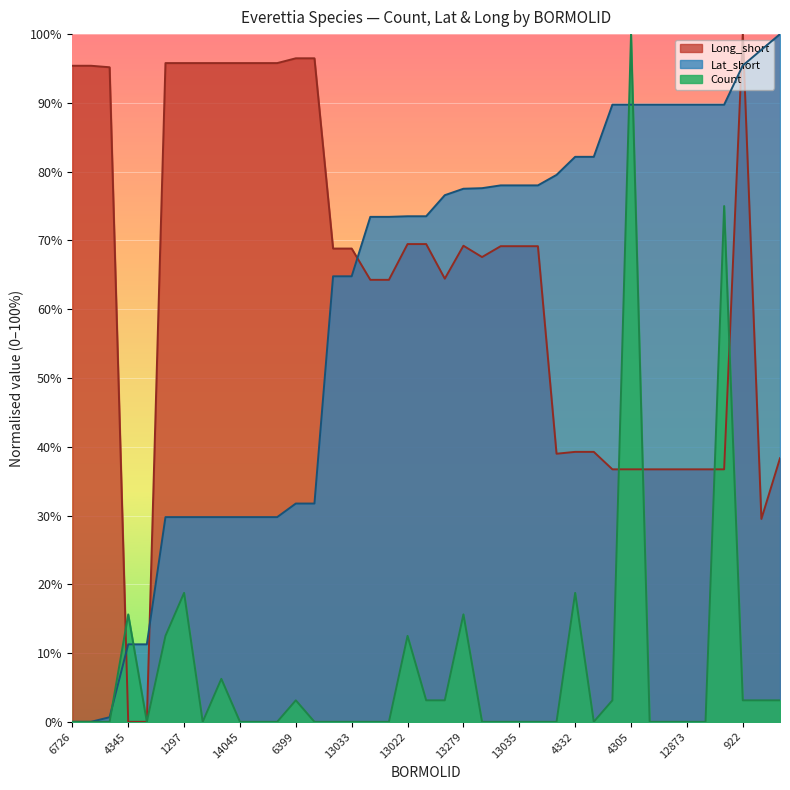

Reading left to right, what are all the values shown in this chart?

Count: 6726=0.0	6733=0.0	6728=0.0	4345=15.6	14041=0.0	1375=12.5	1297=18.8	4268=0.0	5498=6.2	14045=0.0	4274=0.0	14115=0.0	6399=3.1	6398=0.0	13011=0.0	13033=0.0	13014=0.0	13027=0.0	13022=12.5	13030=3.1	13040=3.1	13279=15.6	13032=0.0	13012=0.0	13035=0.0	13036=0.0	12879=0.0	4332=18.8	12876=0.0	4277=3.1	4305=100.0	12871=0.0	12872=0.0	12873=0.0	12874=0.0	14043=75.0	922=3.1	929=3.1	921=3.1
Lat_short: 6726=0.0	6733=0.0	6728=0.7	4345=11.3	14041=11.3	1375=29.8	1297=29.8	4268=29.8	5498=29.8	14045=29.8	4274=29.8	14115=29.8	6399=31.7	6398=31.7	13011=64.8	13033=64.8	13014=73.4	13027=73.4	13022=73.5	13030=73.5	13040=76.6	13279=77.5	13032=77.6	13012=78.0	13035=78.0	13036=78.0	12879=79.5	4332=82.2	12876=82.2	4277=89.7	4305=89.7	12871=89.7	12872=89.7	12873=89.7	12874=89.7	14043=89.7	922=95.4	929=97.7	921=100.0
Long_short: 6726=95.4	6733=95.4	6728=95.2	4345=0.0	14041=0.0	1375=95.8	1297=95.8	4268=95.8	5498=95.8	14045=95.8	4274=95.8	14115=95.8	6399=96.5	6398=96.5	13011=68.8	13033=68.8	13014=64.3	13027=64.3	13022=69.5	13030=69.5	13040=64.4	13279=69.2	13032=67.6	13012=69.2	13035=69.2	13036=69.2	12879=39.0	4332=39.3	12876=39.3	4277=36.7	4305=36.7	12871=36.7	12872=36.7	12873=36.7	12874=36.7	14043=36.7	922=100.0	929=29.5	921=38.3